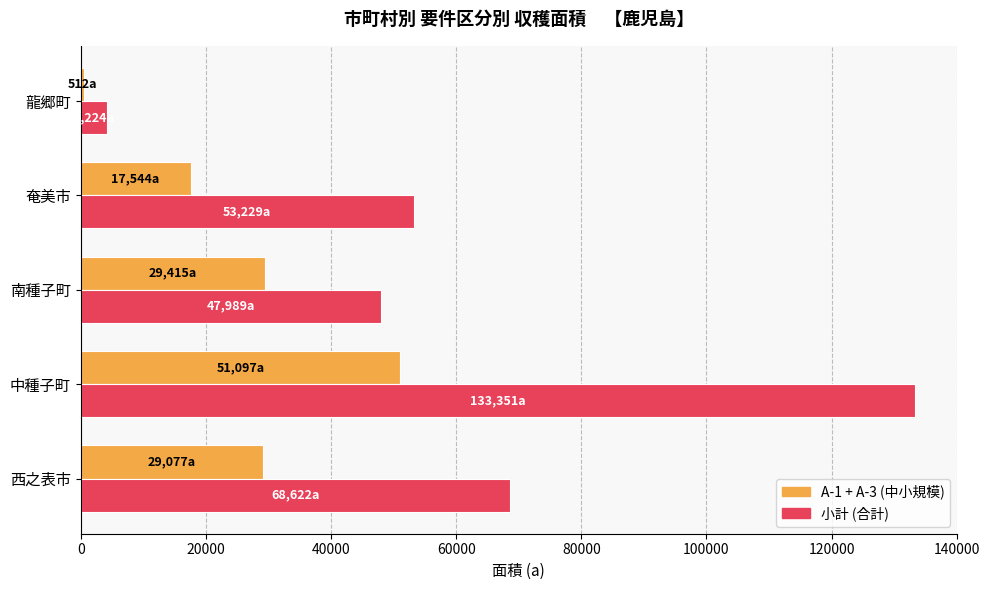

What is the total value across all series at 西之表市?

97699.0